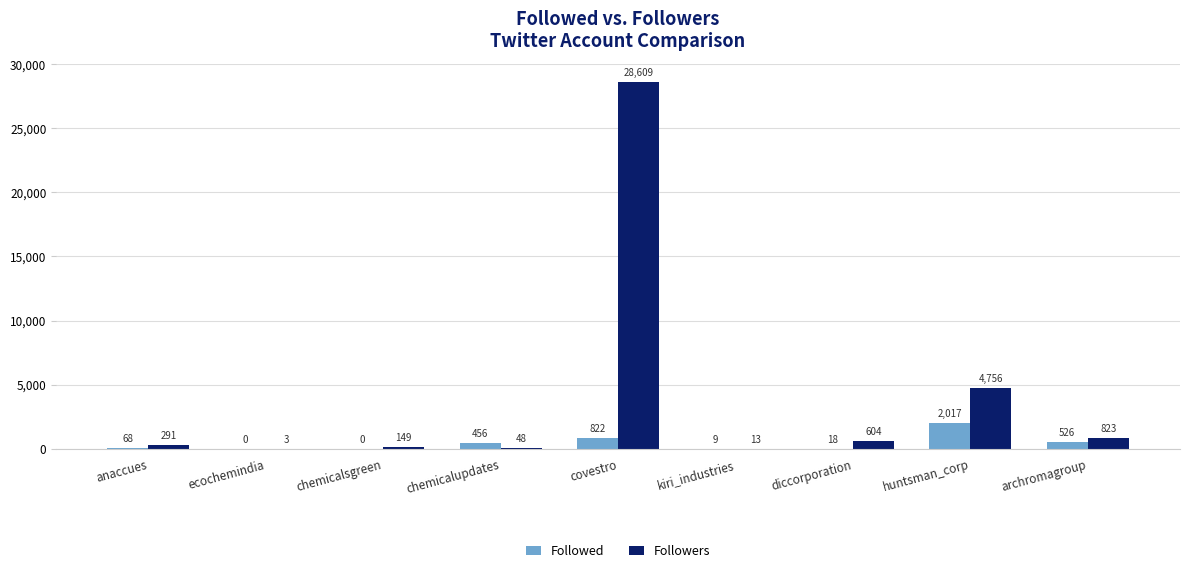

What is the spread (max minus min) of values at diccorporation?

586